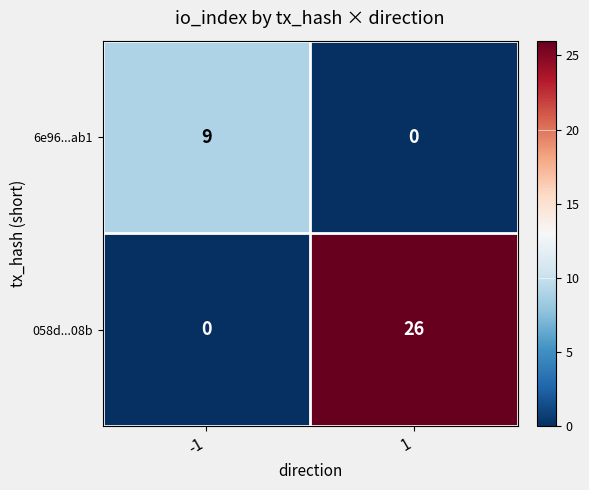

True or false: 058d...08b has a value of 26 at 1.

True